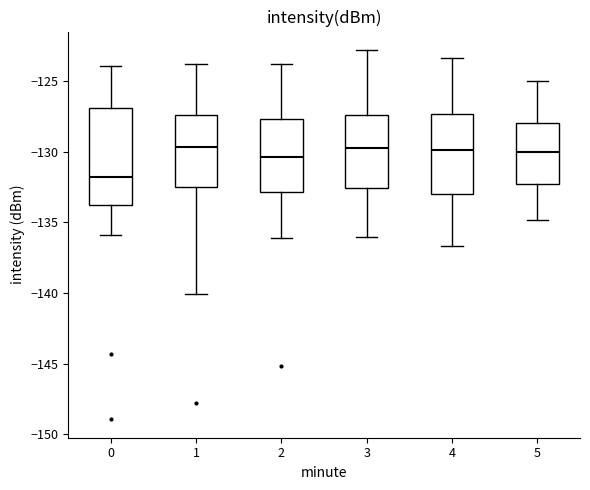

Reading left to right, transcribe this box plot: for each box, give where its median line is, the range the box spans, and where its two whiskers end, as read against the y-axis. The values are not printed on the chart, so give them approximately, as read against the axis.

0: median -132.0, box -134.0 to -127.0, whiskers -136.0 to -124.0
1: median -129.5, box -132.5 to -127.5, whiskers -140.0 to -124.0
2: median -130.5, box -133.0 to -127.5, whiskers -136.0 to -124.0
3: median -129.5, box -132.5 to -127.5, whiskers -136.0 to -123.0
4: median -130.0, box -133.0 to -127.5, whiskers -136.5 to -123.5
5: median -130.0, box -132.0 to -128.0, whiskers -135.0 to -125.0